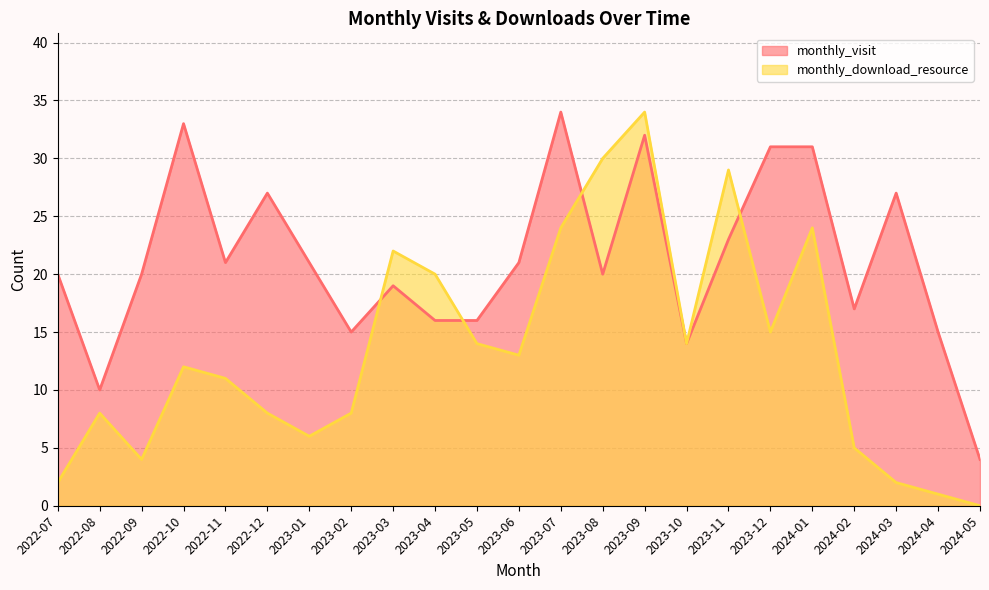

How many intersections are there between monthly_visit and monthly_download_resource?

4